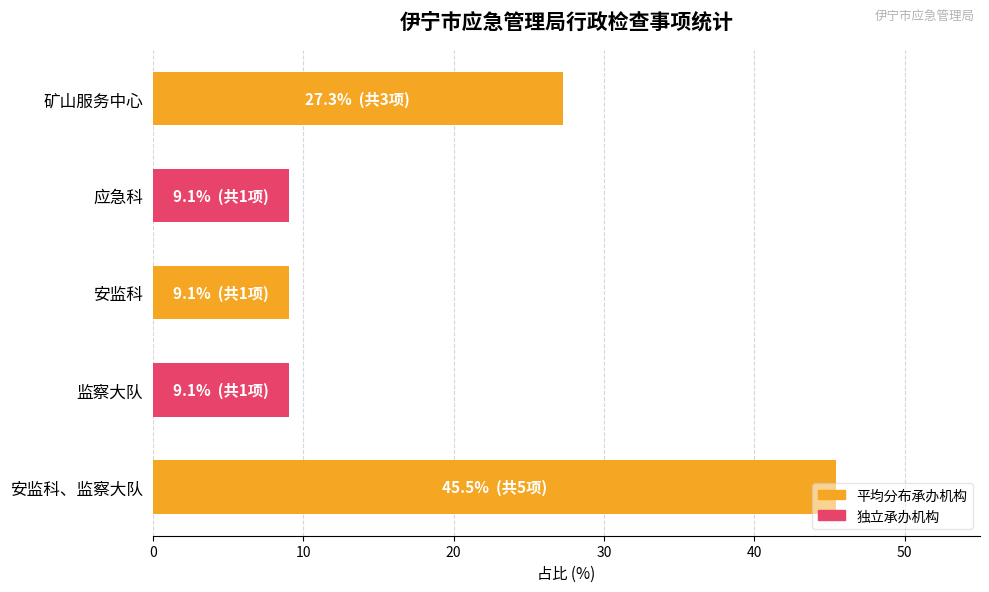

Are the bars horizontal?

Yes